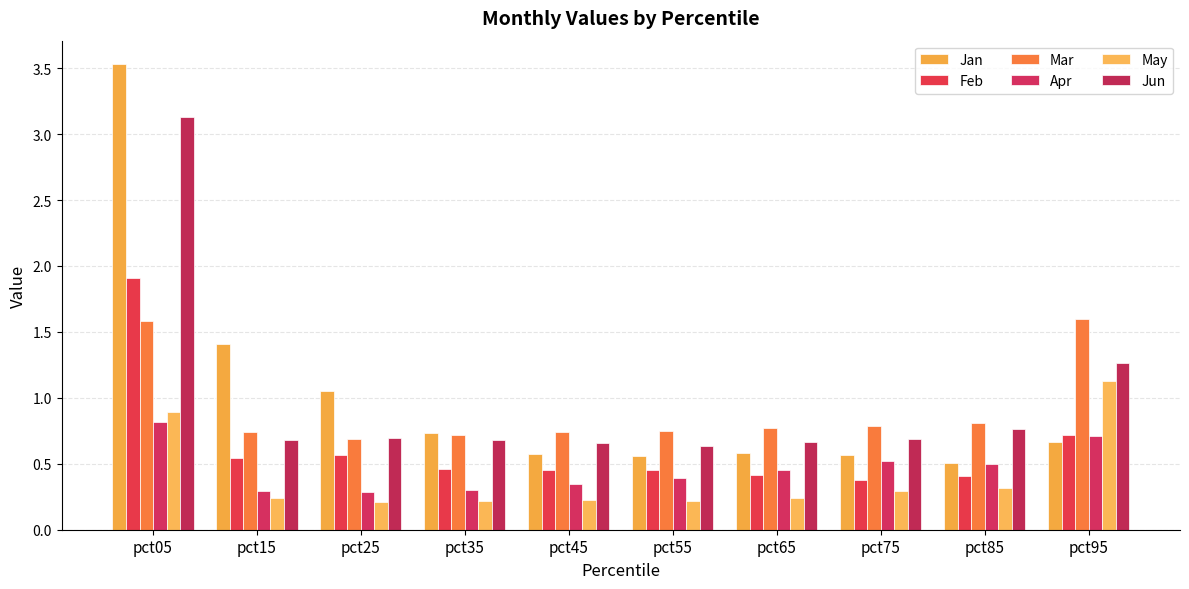

Which series has the widest spread of values?

Jan